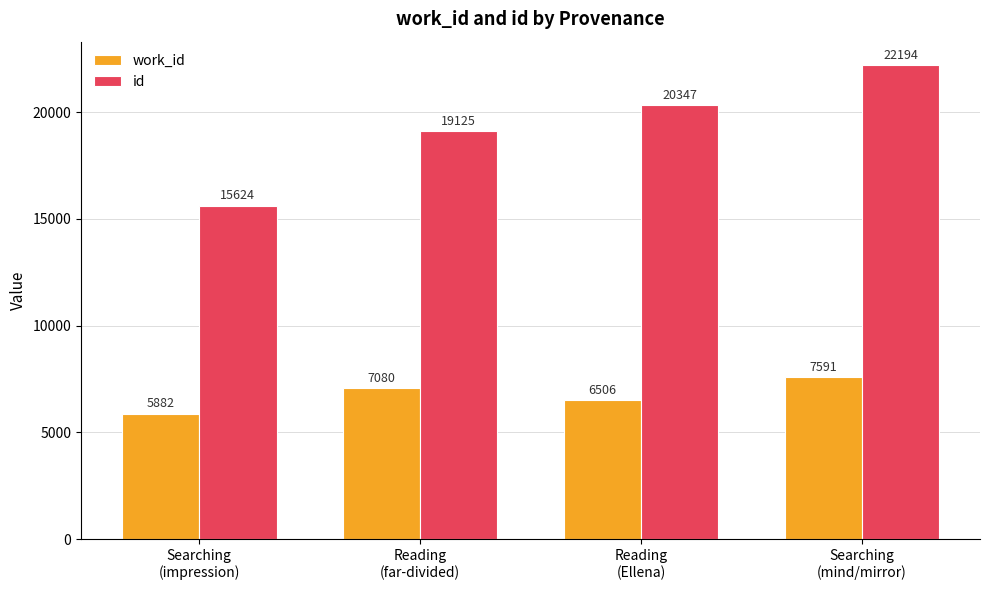

The id series shows 9113 at Reading
(far-divided). True or false?

False